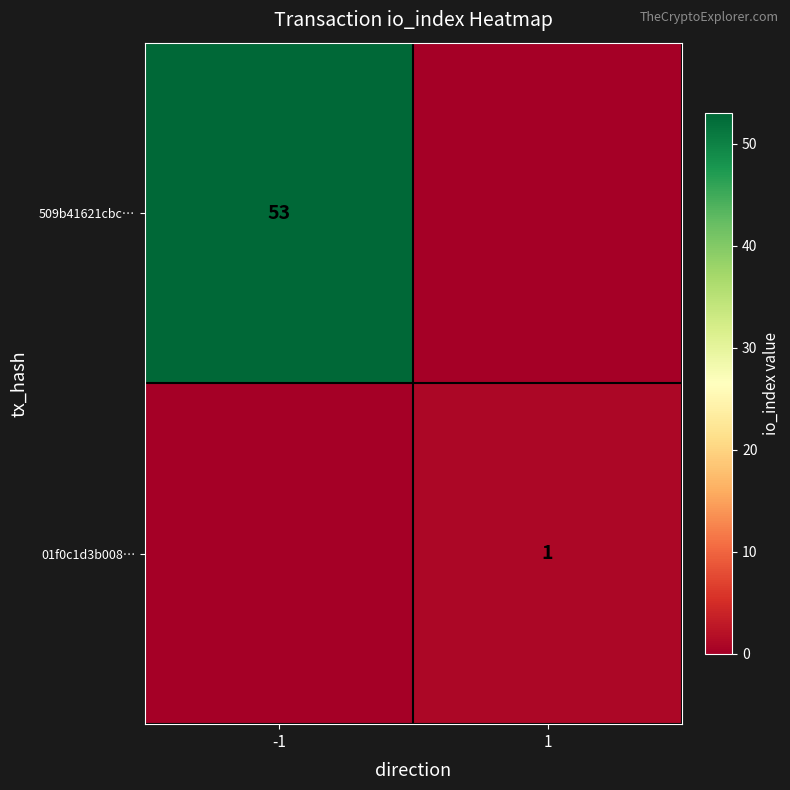

True or false: 509b41621cbc… has a value of 94 at -1.

False